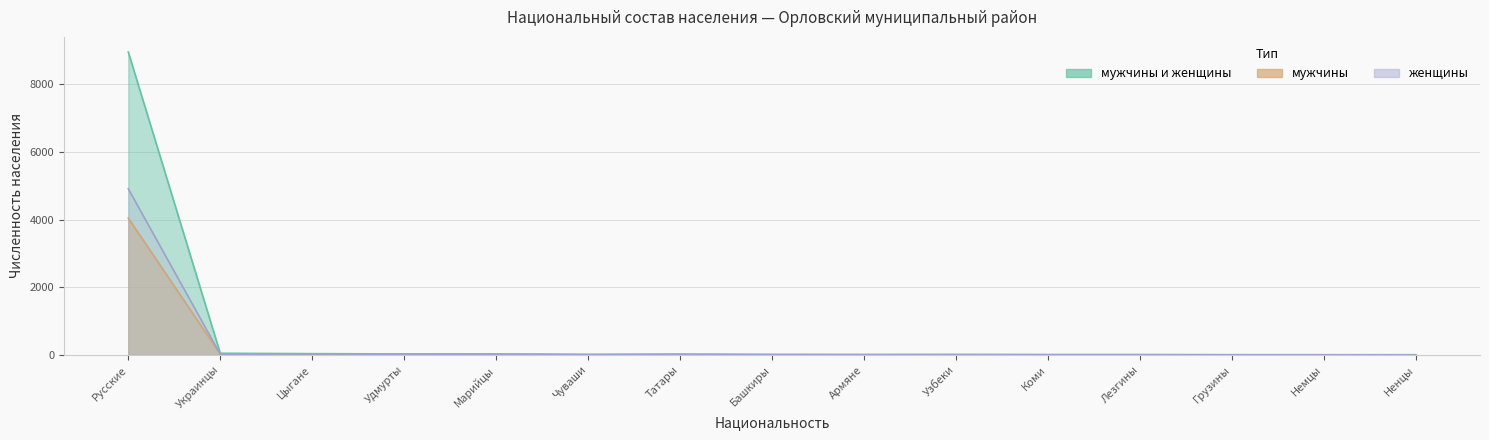

At how many categories does at least one series exceed 40?

2